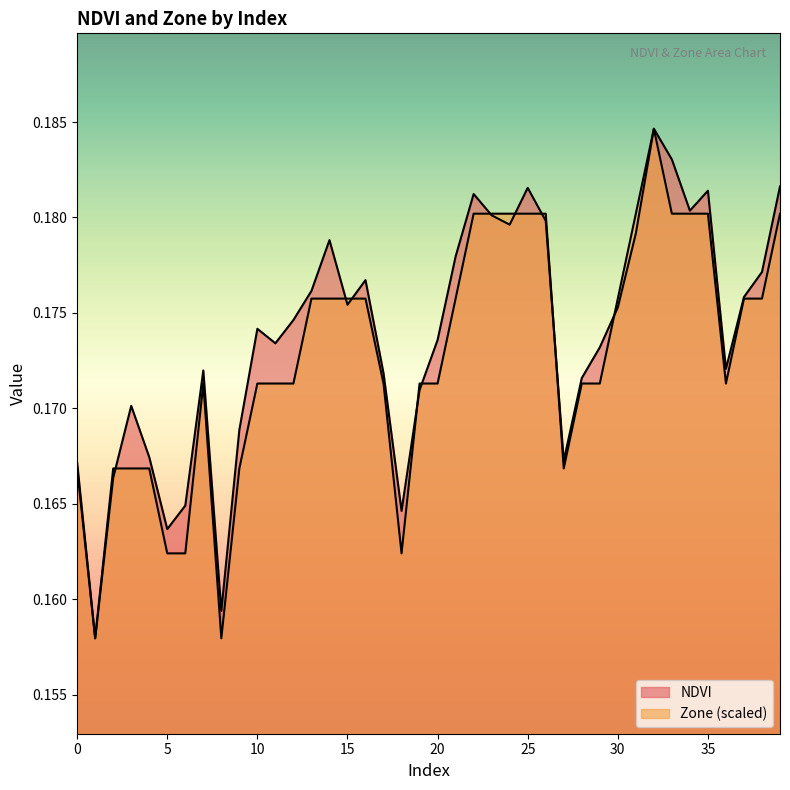

List the series in order of their overall mean, highest first.

NDVI, Zone